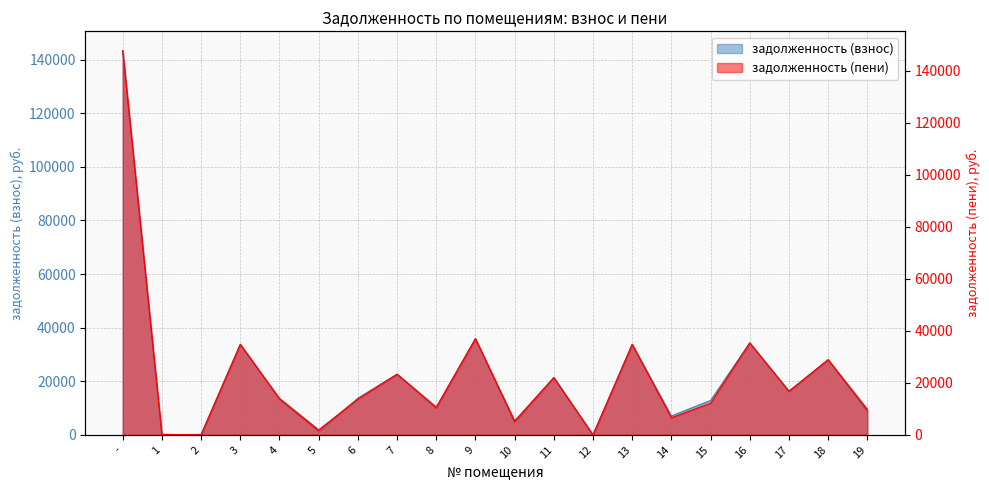

True or false: задолженность (пени) and задолженность (взнос) cross at least once.

True